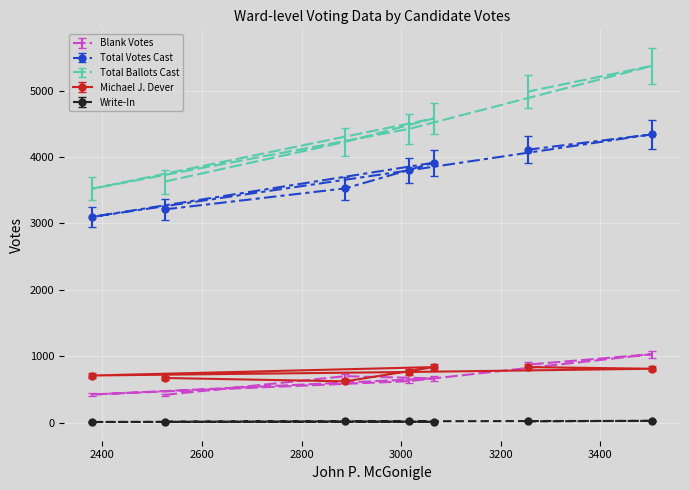

What is the value of the Michael J. Dever point at the 2nd from the left?

622.0